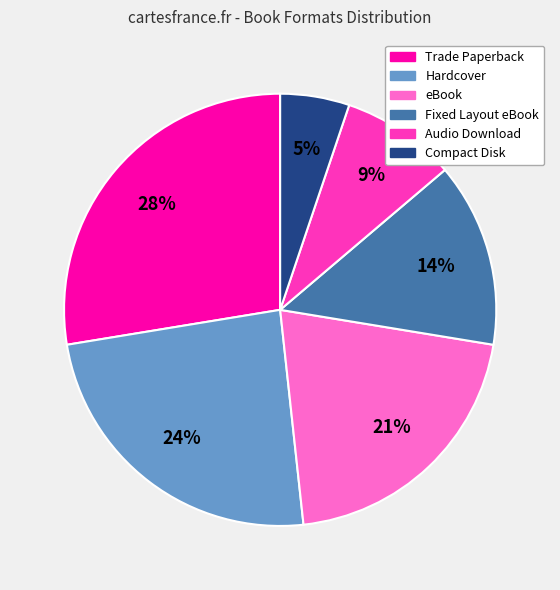

Does eBook account for over 50% of the chart?

No